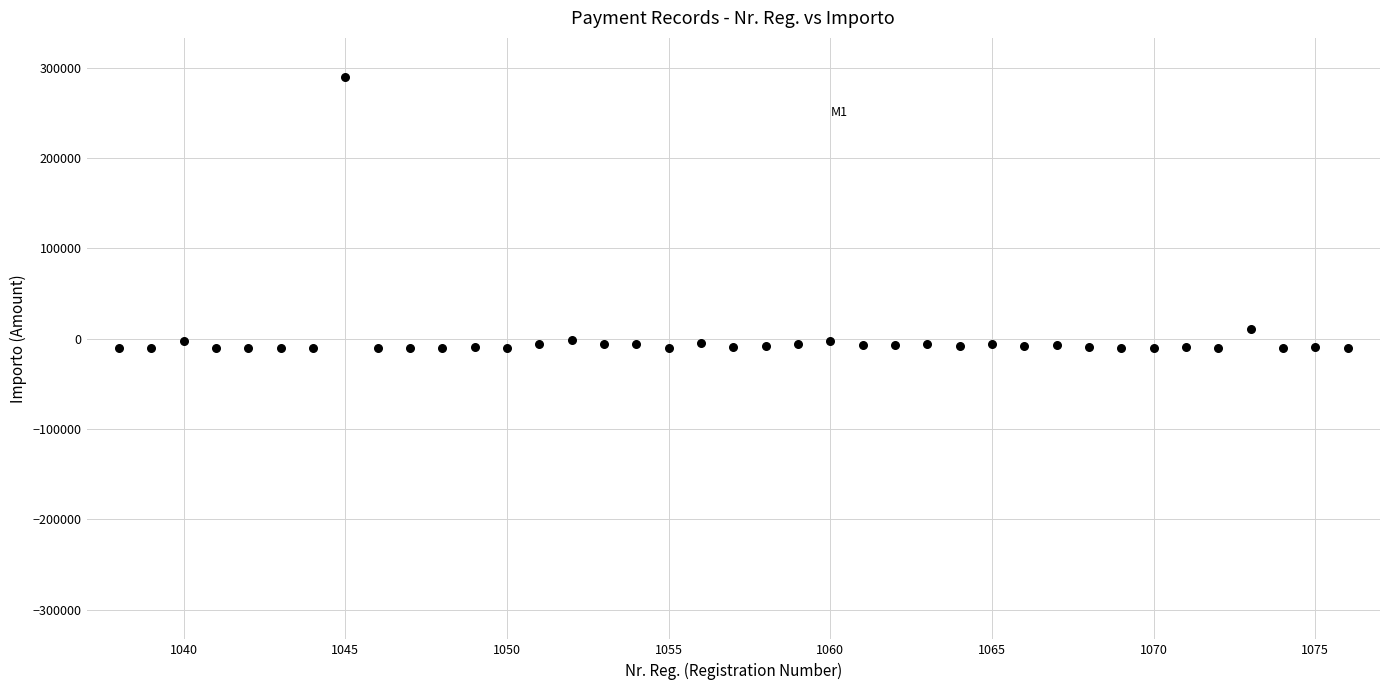

What is the range of X values (max minus min)?

38.0